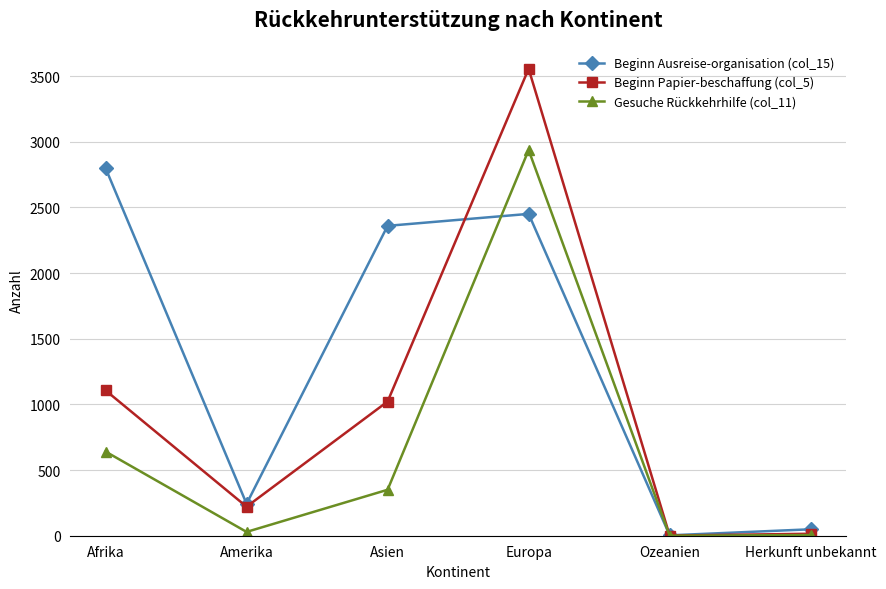

After their last crossing, which series has the higher values: Beginn Ausreise-organisation (col_15) or Beginn Papier-beschaffung (col_5)?

Beginn Ausreise-organisation (col_15)